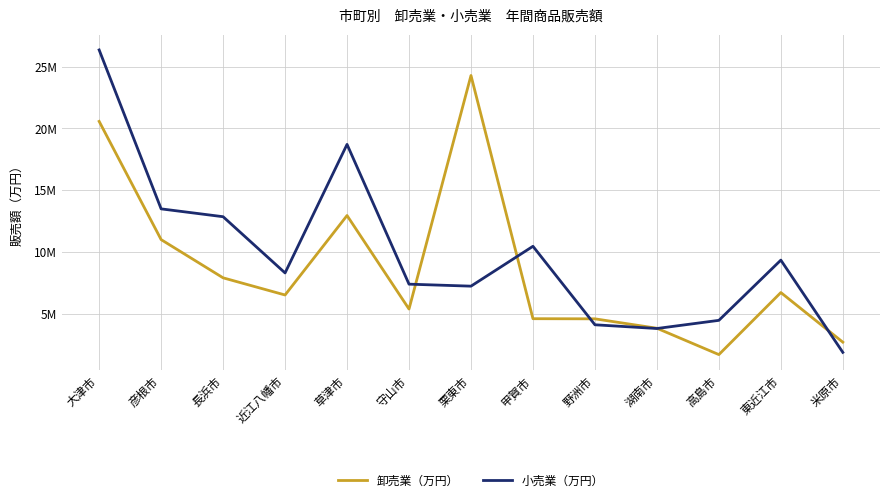

Reading left to right, list all the values displayed in this chart.

卸売業（万円）: 大津市=20567142	彦根市=11003030	長浜市=7911434	近江八幡市=6523204	草津市=12952303	守山市=5386946	栗東市=24279683	甲賀市=4605558	野洲市=4595111	湖南市=3832645	高島市=1702207	東近江市=6721201	米原市=2707715
小売業（万円）: 大津市=26346739	彦根市=13490492	長浜市=12855587	近江八幡市=8307134	草津市=18706488	守山市=7399576	栗東市=7238092	甲賀市=10463005	野洲市=4113527	湖南市=3812218	高島市=4472250	東近江市=9343777	米原市=1882630